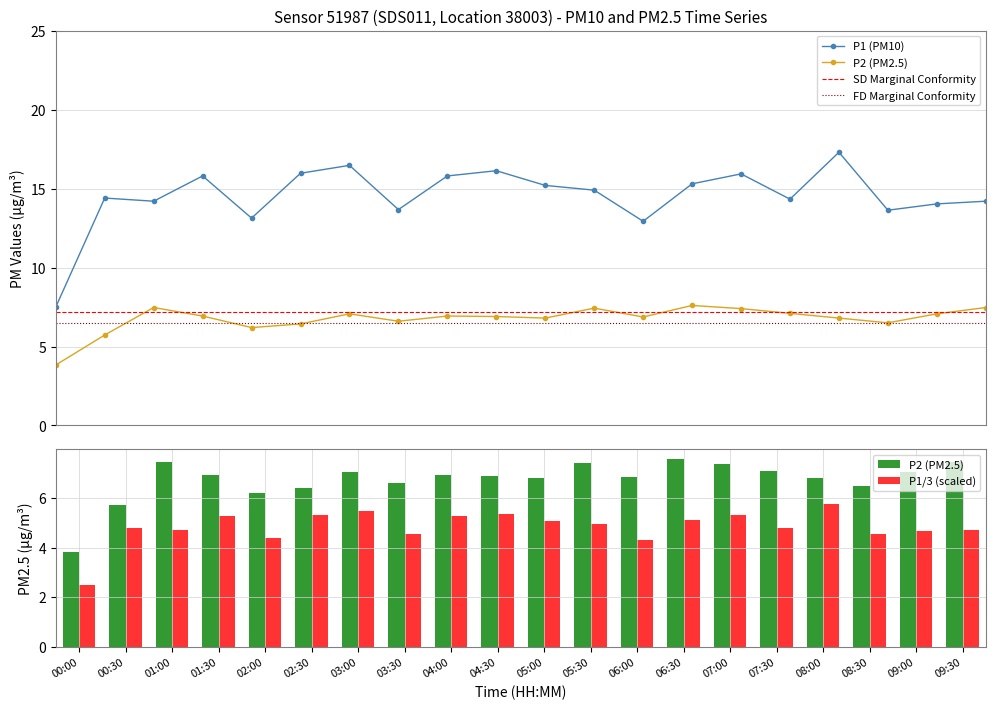

How many data points does each series have?

20